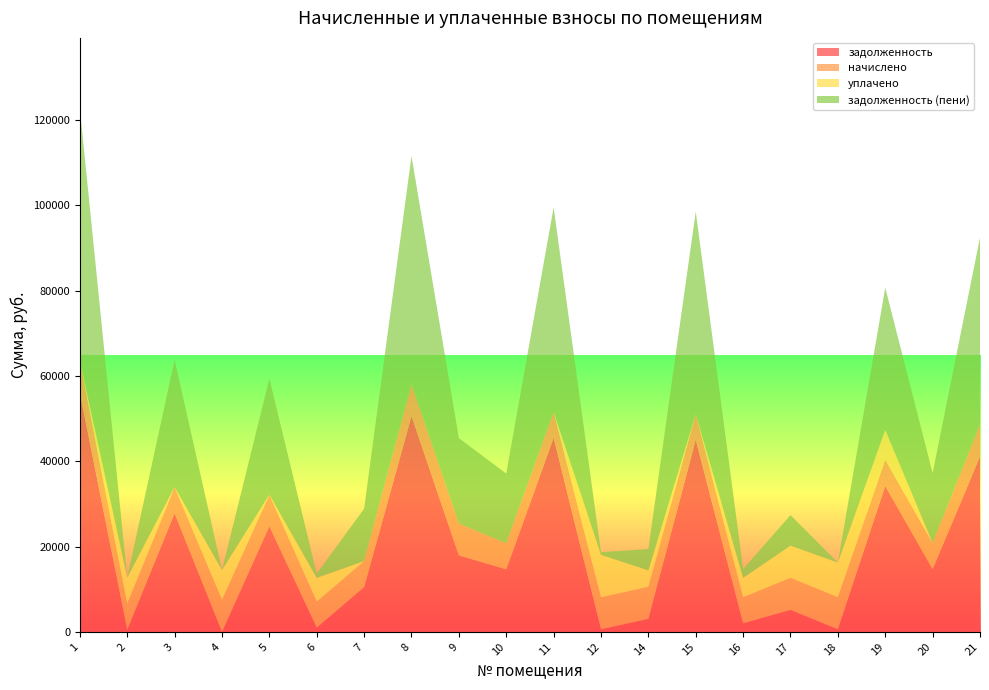

Reading left to right, what are all the values shown in this chart?

задолженность: 1=56069.2	2=509.5	3=27816.2	4=0.0	5=24768.8	6=1013.1	7=10508.4	8=50592.9	9=17938.5	10=14659.7	11=45511.3	12=622.9	14=3062.7	15=45051.8	16=2040.5	17=5164.6	18=629.2	19=34227.1	20=14701.9	21=41115.2
начислено: 1=7510.3	2=6113.6	3=6131.3	4=7510.3	5=7413.7	6=6078.5	7=6104.9	8=7492.8	9=7448.9	10=6087.4	11=6096.1	12=7475.2	14=7519.1	15=6034.6	16=6078.5	17=7519.1	18=7501.6	19=6122.4	20=6104.9	21=7554.2
уплачено: 1=0.0	2=6113.6	3=0.0	4=7000.0	5=0.0	6=5571.9	7=0.0	8=0.0	9=0.0	10=0.0	11=0.0	12=9966.9	14=3847.1	15=0.0	16=4558.9	17=7539.9	18=8126.8	19=7009.7	20=0.0	21=0.0
задолженность (пени): 1=59019.4	2=0.0	3=29830.0	4=0.0	5=27147.3	6=1013.1	7=12262.8	8=53450.1	9=20036.5	10=16374.2	11=47906.0	12=622.9	14=5005.6	15=47422.3	16=2063.5	17=7152.2	18=0.0	19=33321.4	20=16421.4	21=43746.8